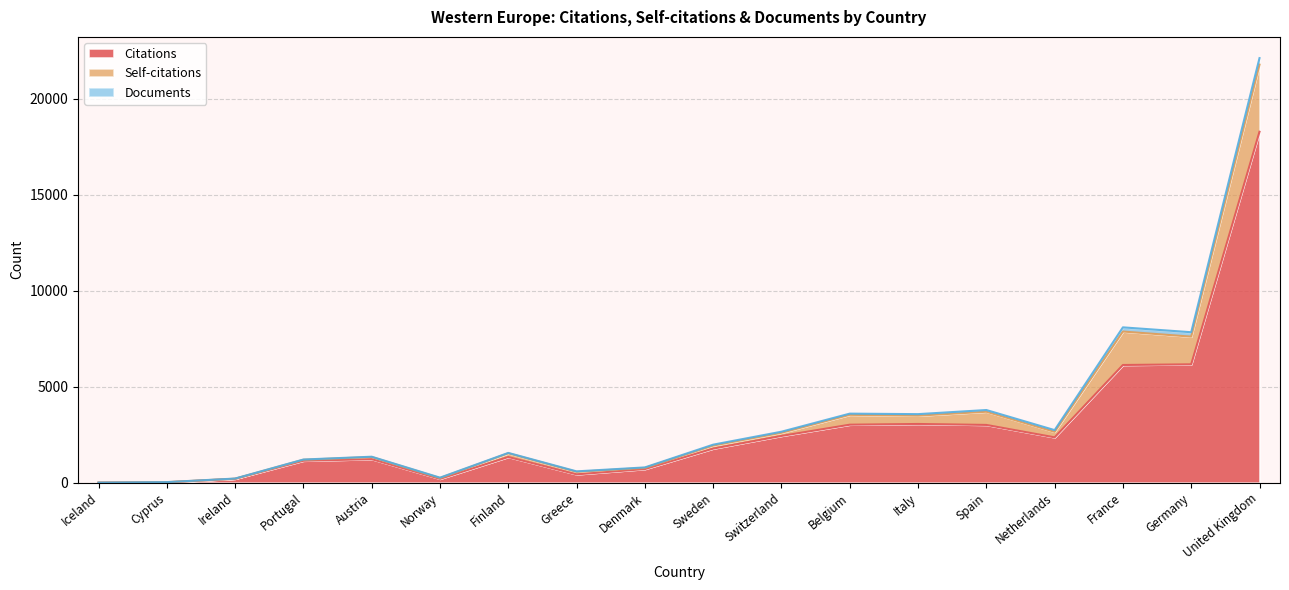

What is the value of the Self-citations point at the 6th from the left?

261